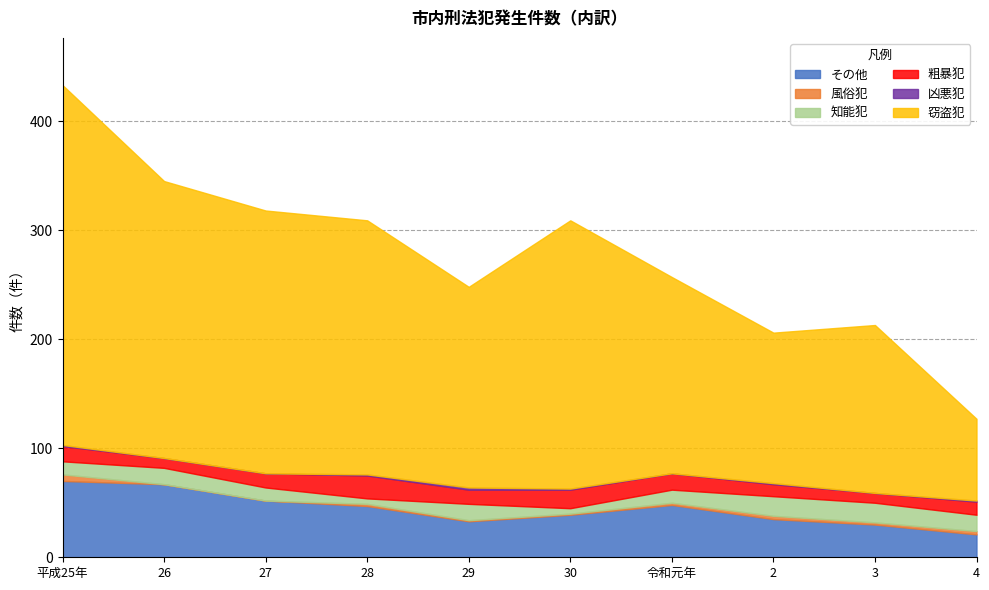

Is the value of その他 at 2 greater than the value of 知能犯 at 29?

Yes